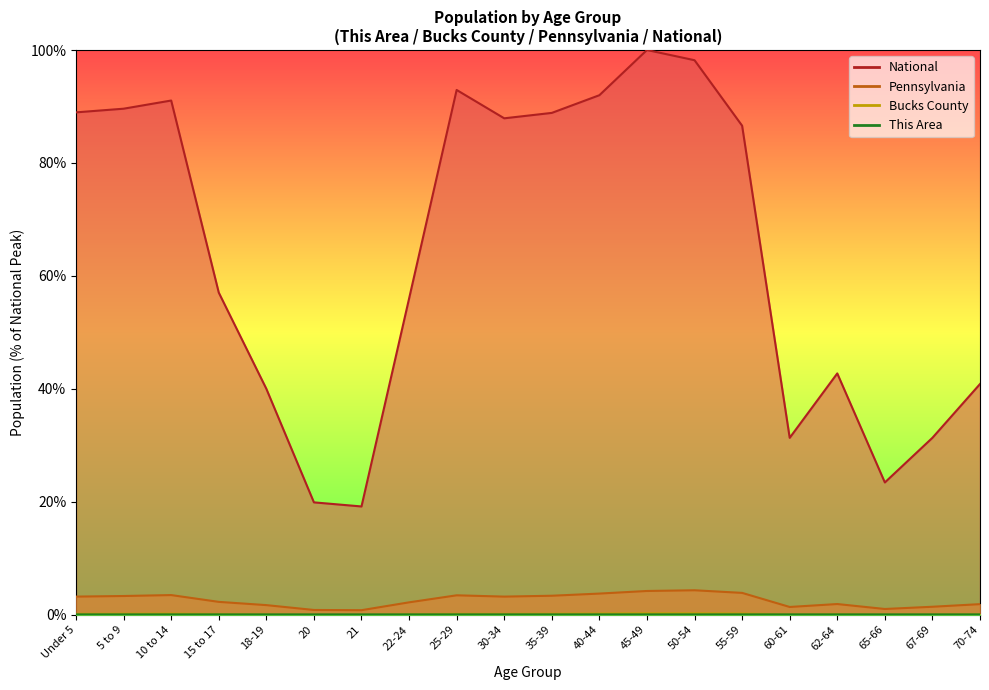

At which label does Pennsylvania reach its minimum?

21